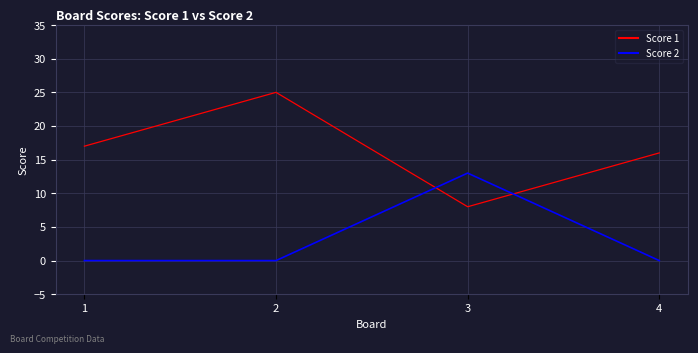

The value of Score 2 at 4 is 0. True or false?

True